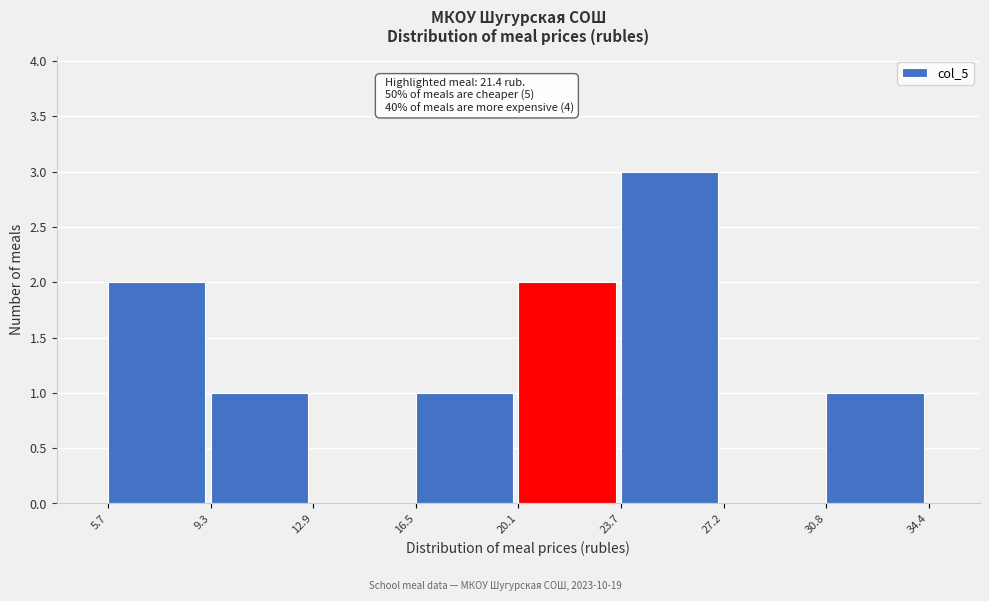

Over which range of the x-axis is the bar tallest?

23.7 to 27.2